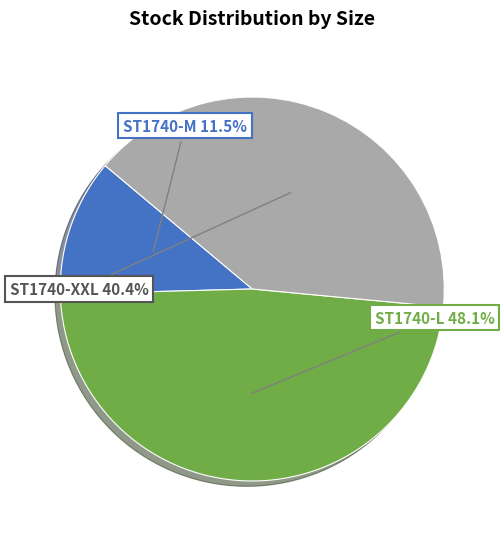

Do ST1740-L and ST1740-XXL together represent more than half of the pie?

Yes